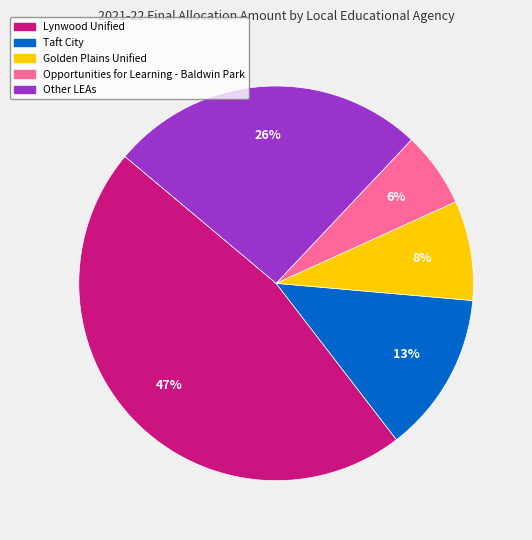

Is there a majority slice in this chart?

No